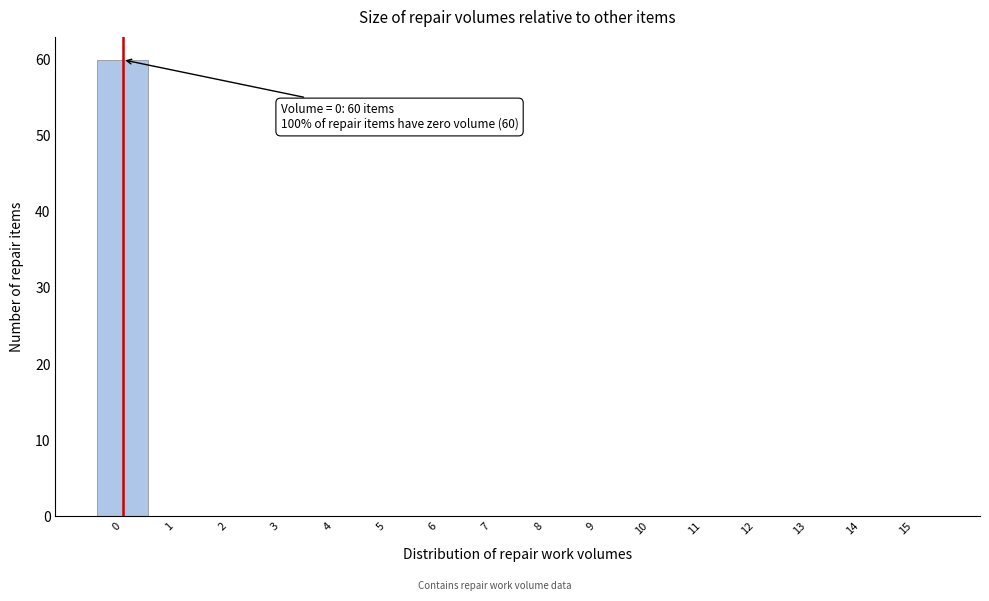

Over which range of the x-axis is the bar tallest?

-0.5 to 0.5